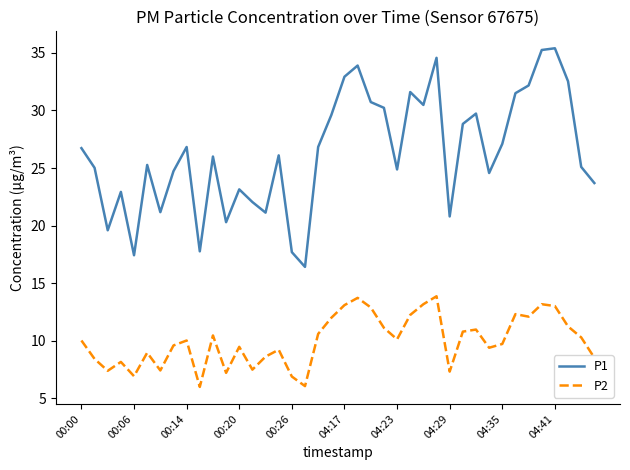

How many interior local peaks does the P1 series have?

11